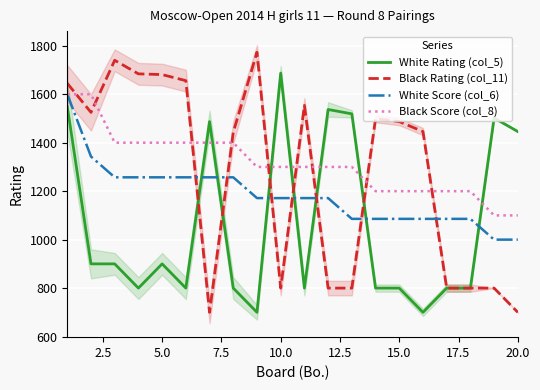

True or false: White Score (col_6) and White Rating (col_5) intersect in this chart.

True